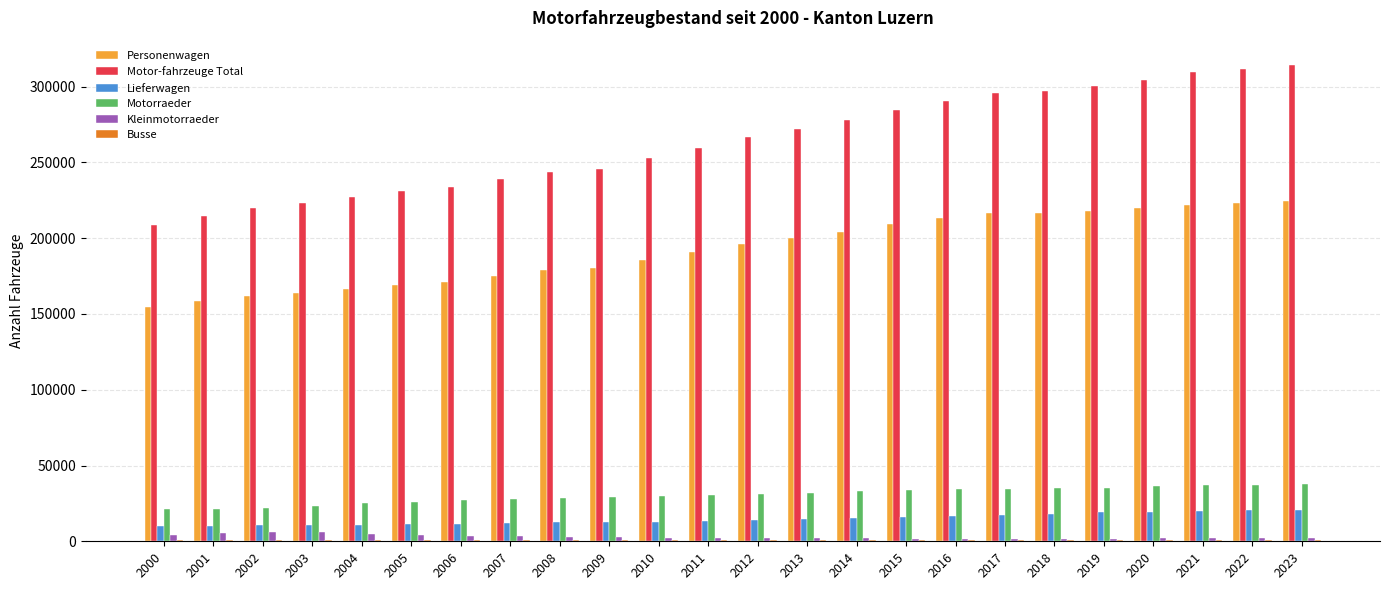

What is the sum of the Motorraeder values at 2015 and 2011?

64217